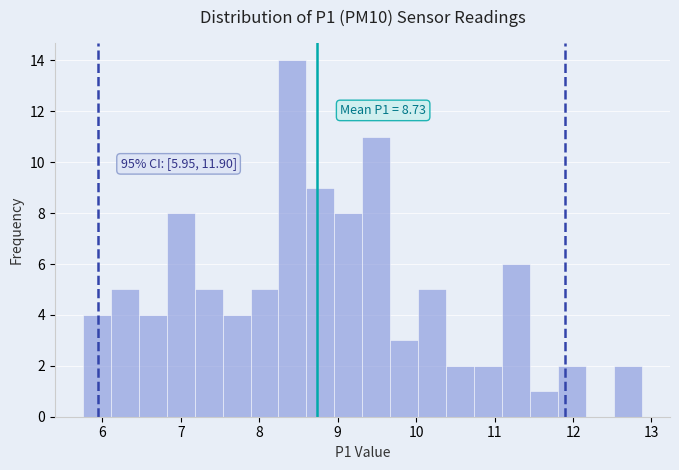

Read against the x-axis, roughly where is the centre of the tallest bar?

8.4